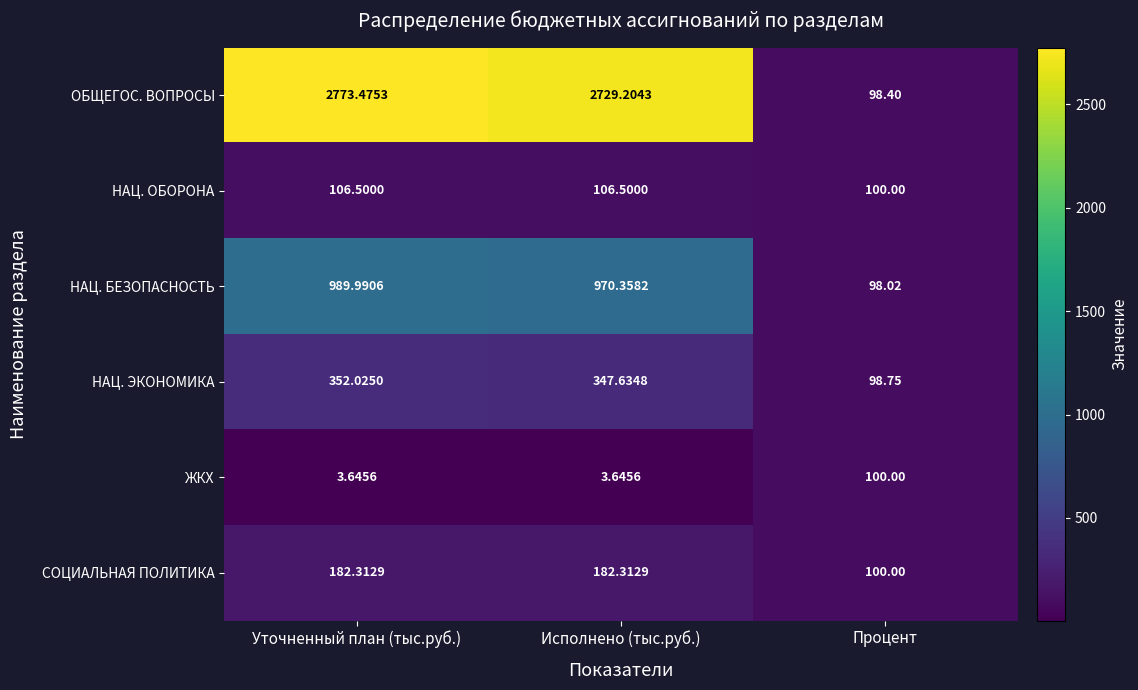

Where is СОЦИАЛЬНАЯ ПОЛИТИКА nearest to the value 141?

Процент